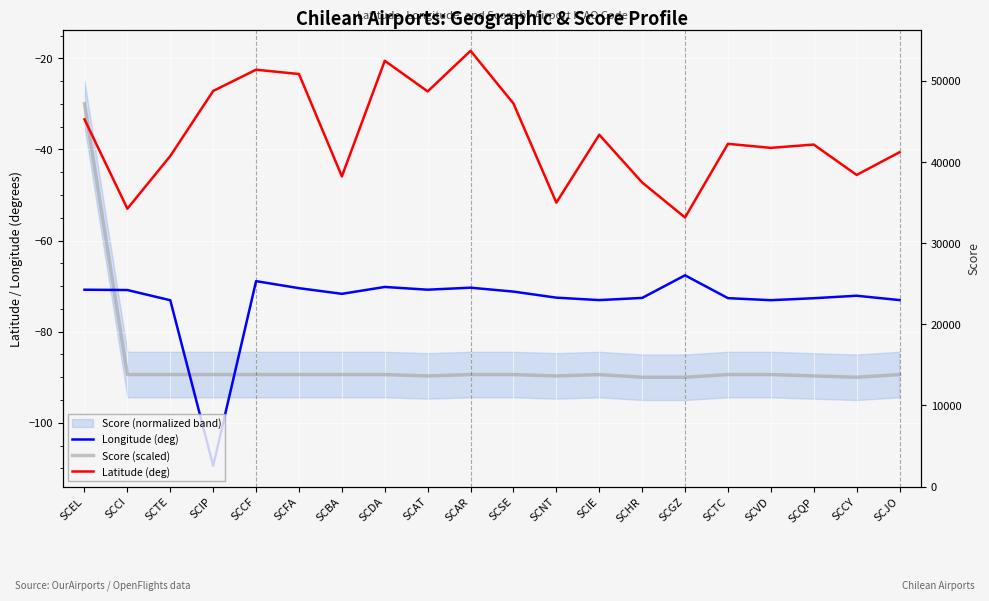

Which series has the largest range (max minus min)?

Score (scaled)